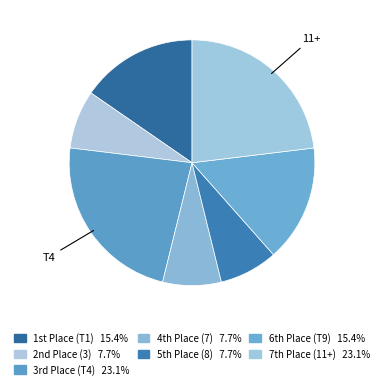

Which slice is the largest?

T4 (Max Yang)